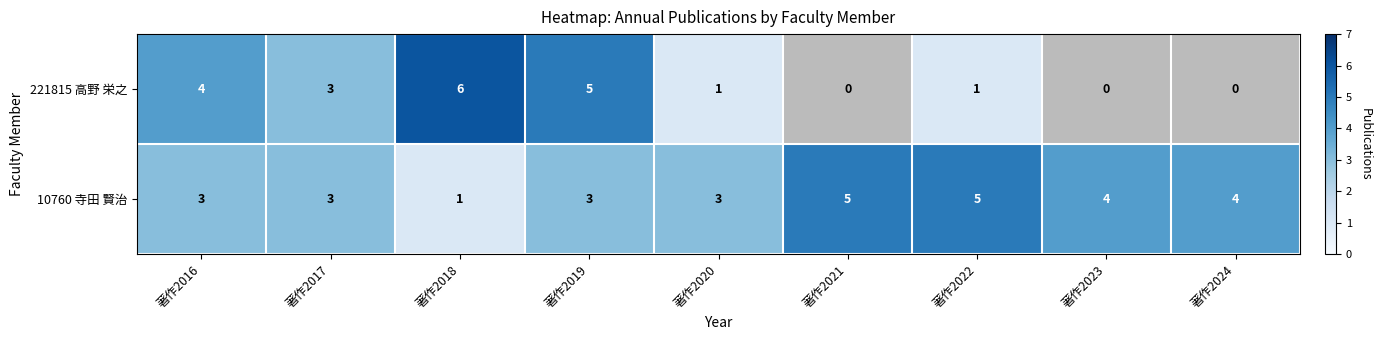

Which category has the lowest value in the 10760 寺田 賢治 series?

著作2018